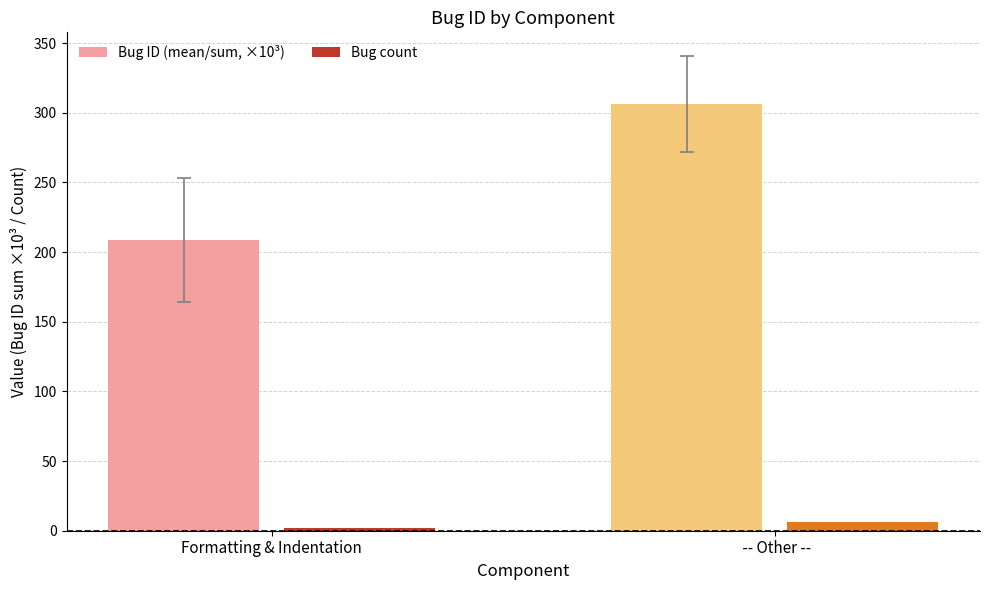

What is the approximate value of Bug count at Formatting & Indentation?

2.0